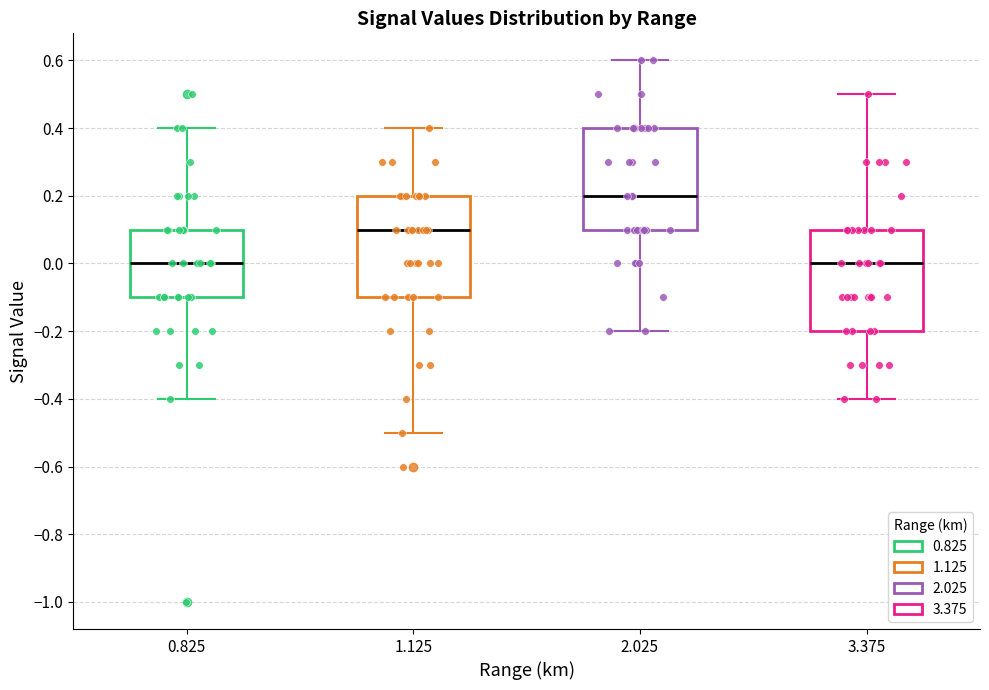

Which box's median line is the highest?

2.025